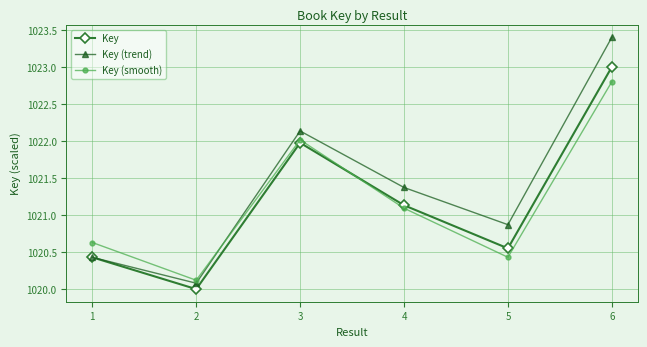

What is the value of the Key point at the 1st from the left?

1020.4